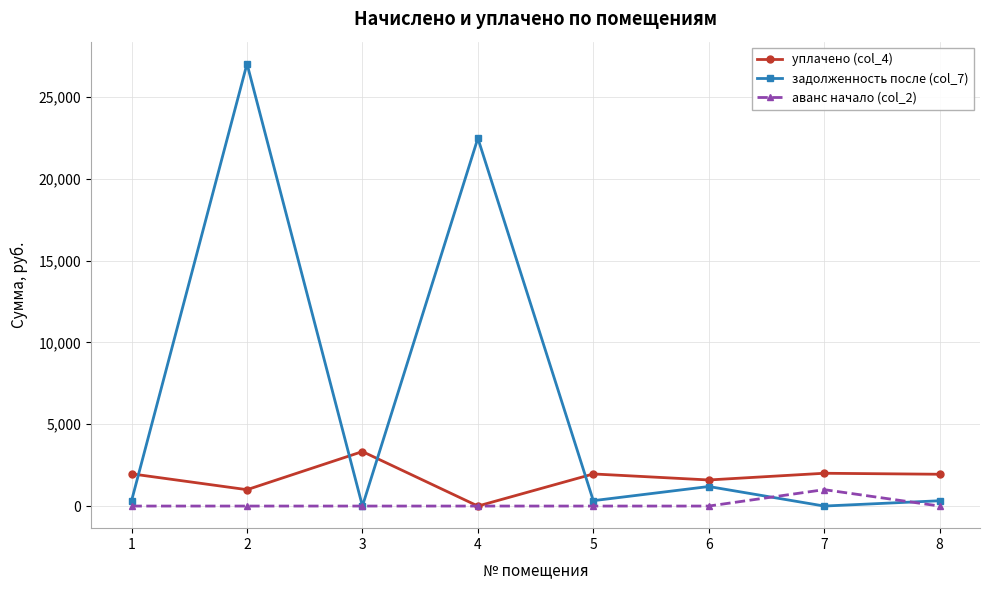

What is the maximum value shown in the chart?

27024.5